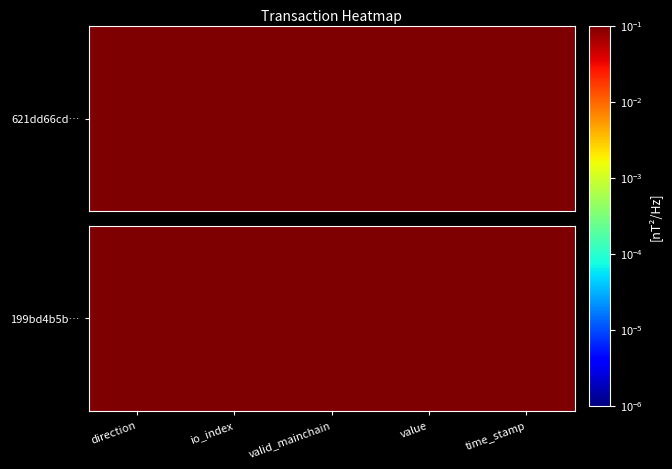

Rank the categories by value from lowest to highest.

value, direction, valid_mainchain, io_index, time_stamp